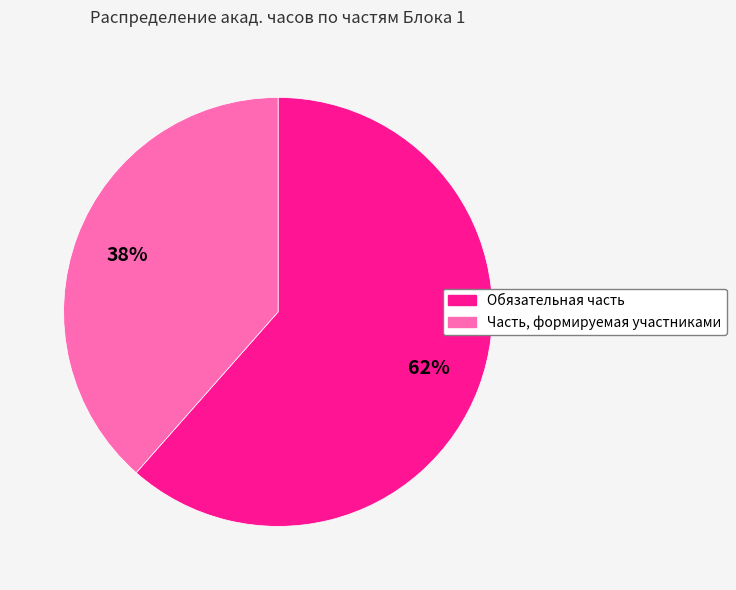

What is the majority slice?

Обязательная часть